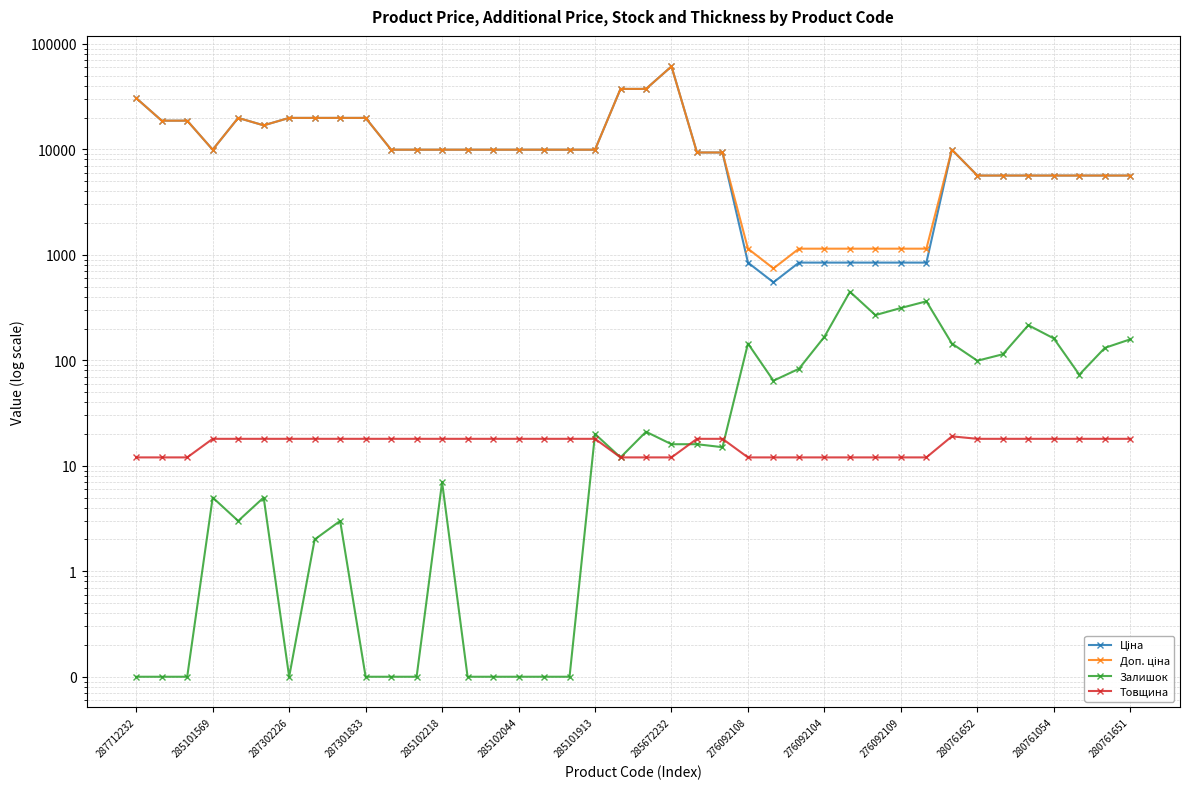

How many data points in Залишок are less than 16?

20